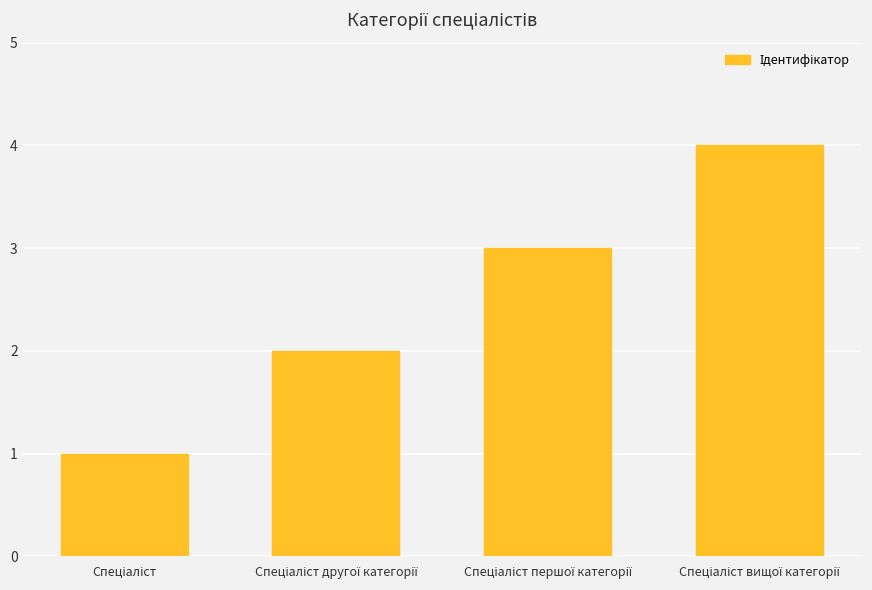

What is the difference between the maximum and minimum values?

3